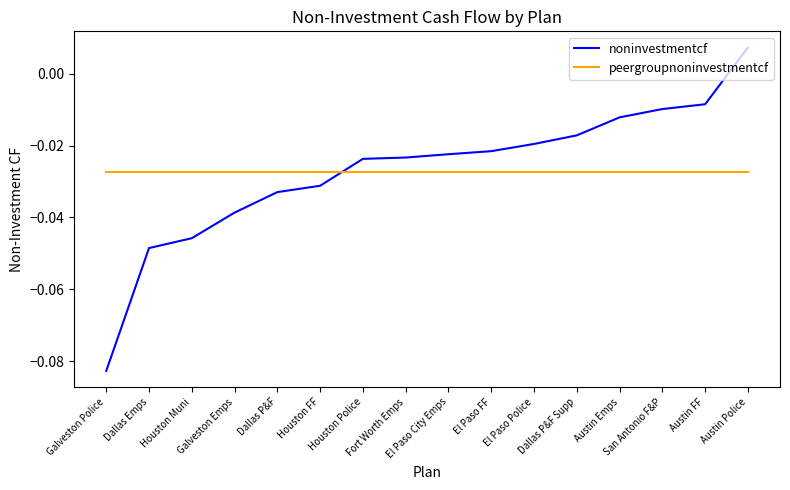

Where is noninvestmentcf nearest to the value 0?

Austin Police